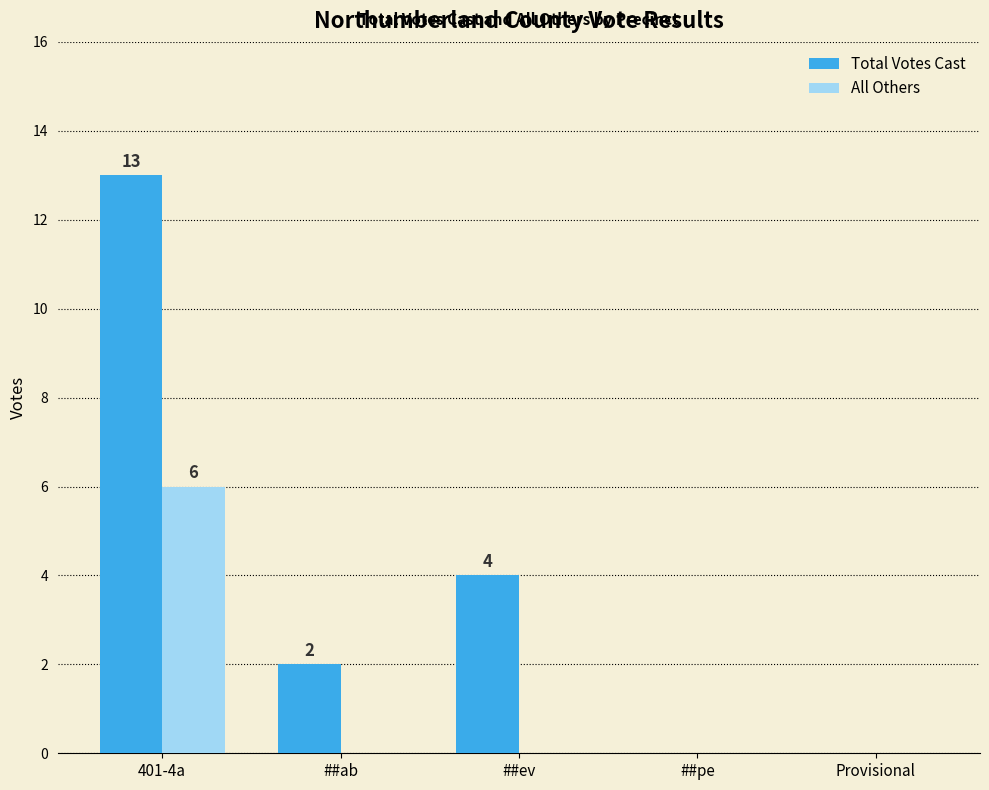

At which category is the sum across all series the highest?

401-4a